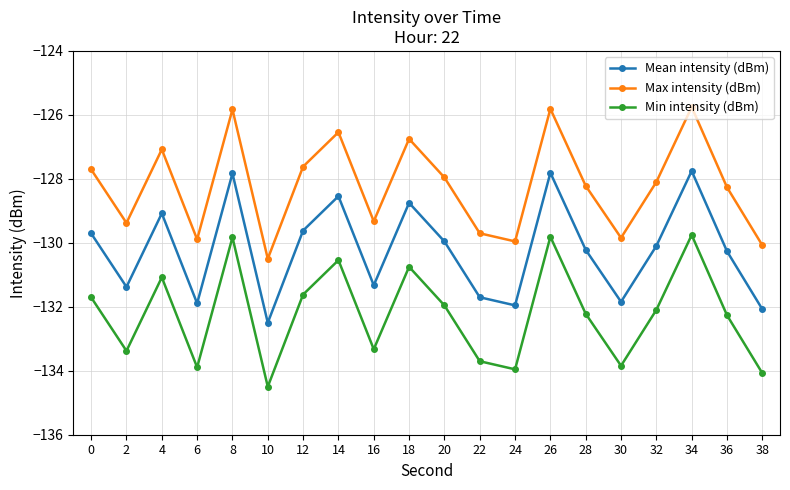

How many interior local valleys does the Mean intensity (dBm) series have?

6